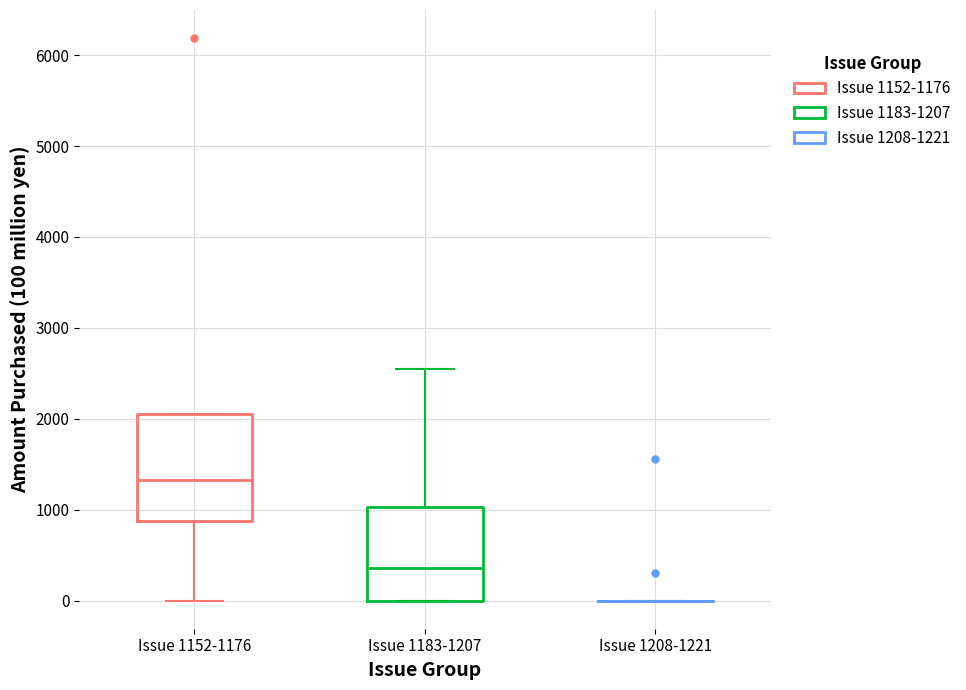

Which box is the tallest, from its lower edge to its upper edge?

Issue 1152-1176